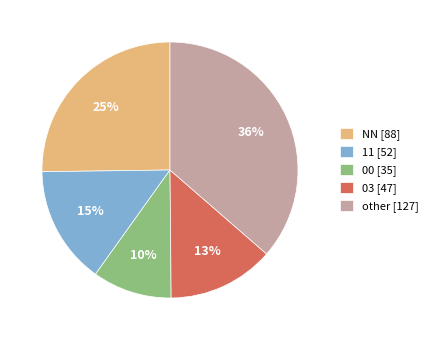

True or false: 00 [35] accounts for 1% of the total.

False